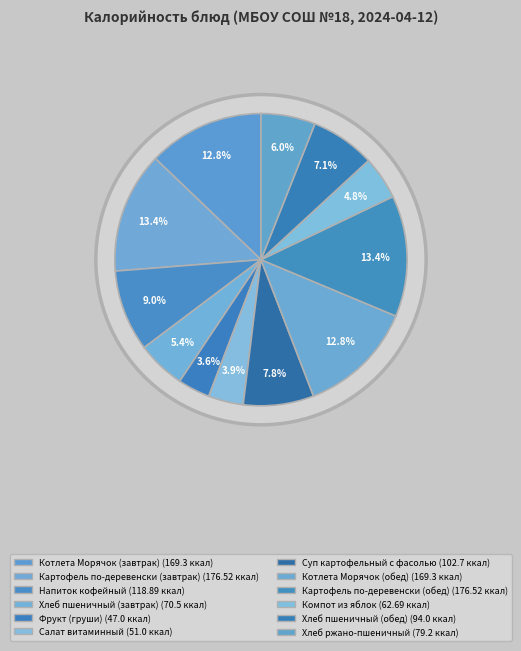

How many slices are in this pie chart?

12